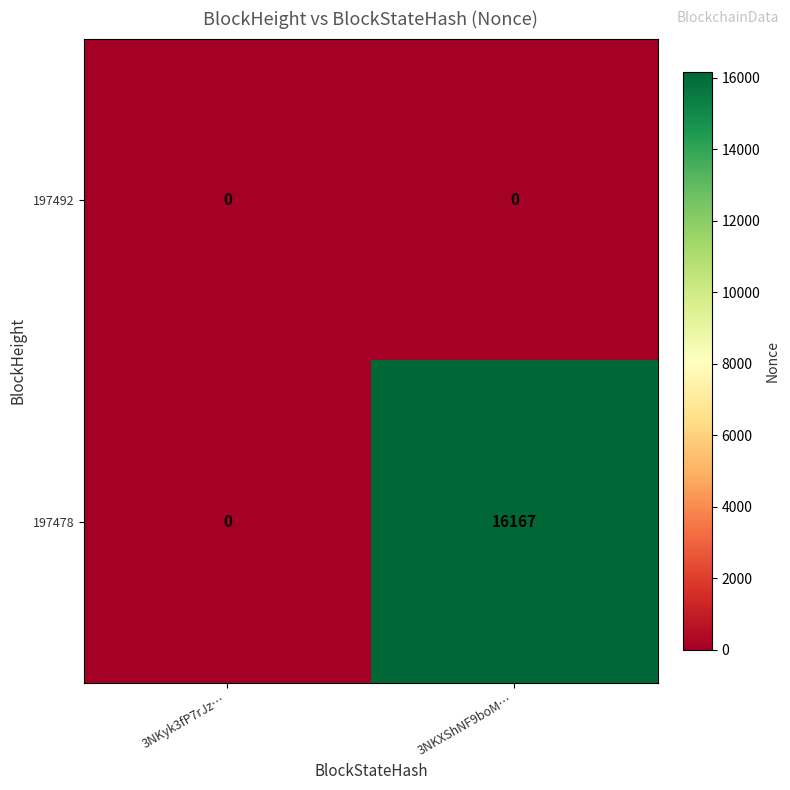

Which series has the widest spread of values?

197478